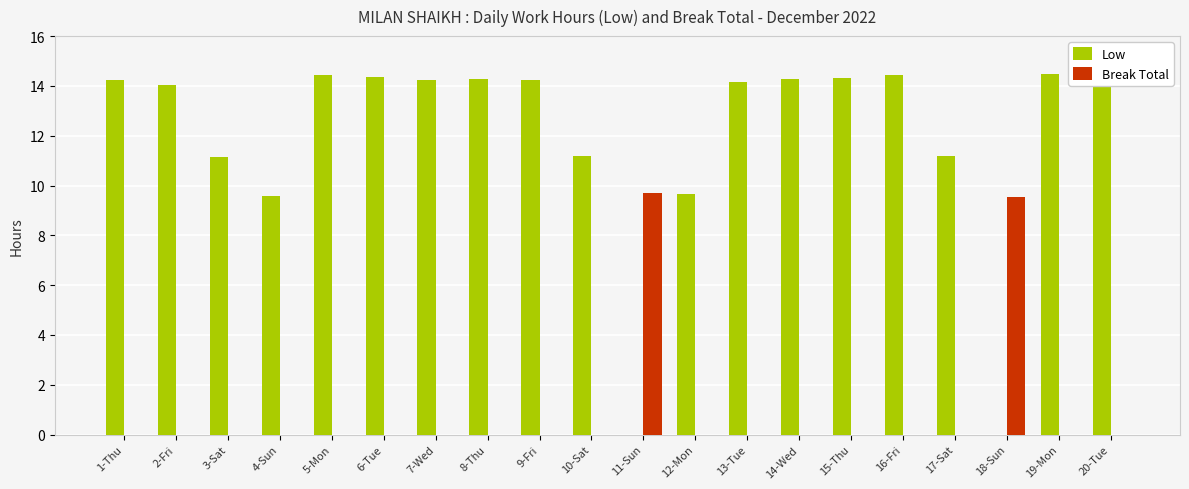

What is the sum of the Low values at 3-Sat and 4-Sun?

20.7